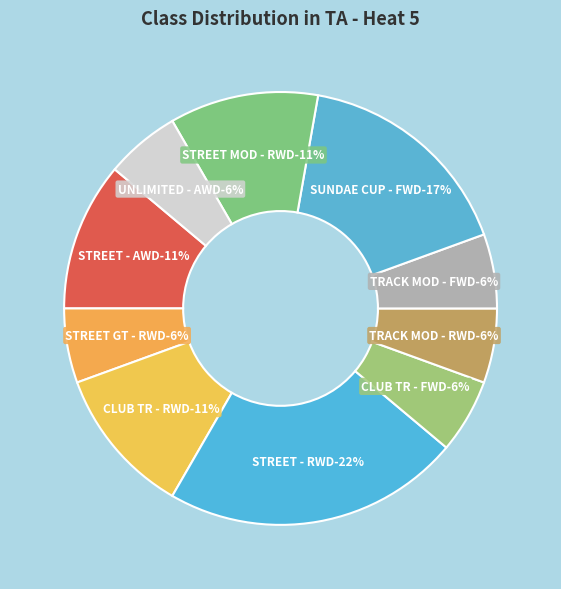

What is the largest slice in the pie chart?

STREET - RWD